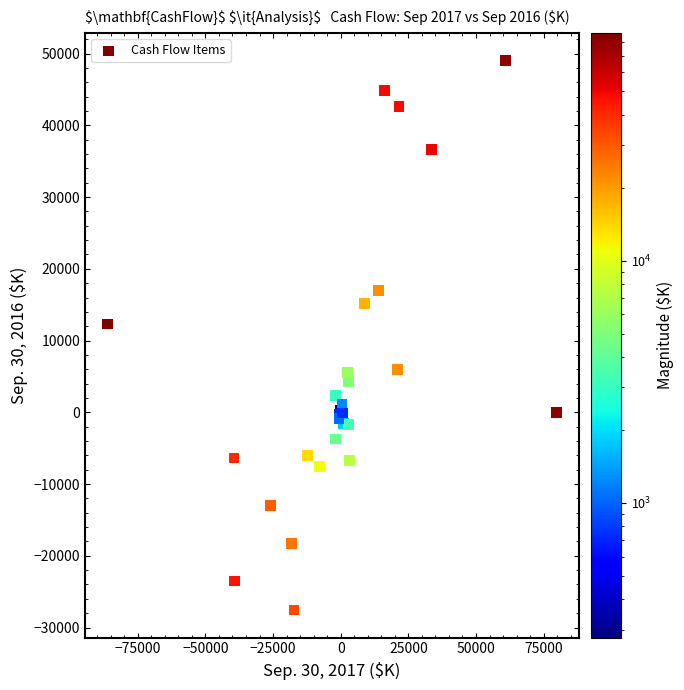

What Y value in the scatter plot is closest to 10736?

12322